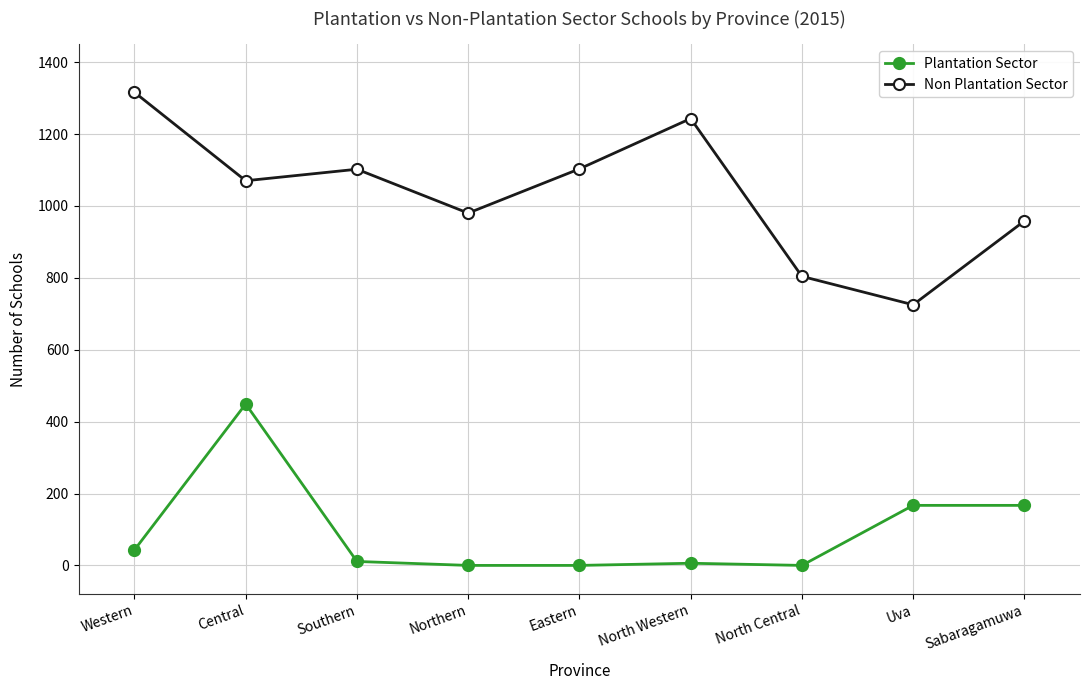

What is the highest value of the Non Plantation Sector series?

1316